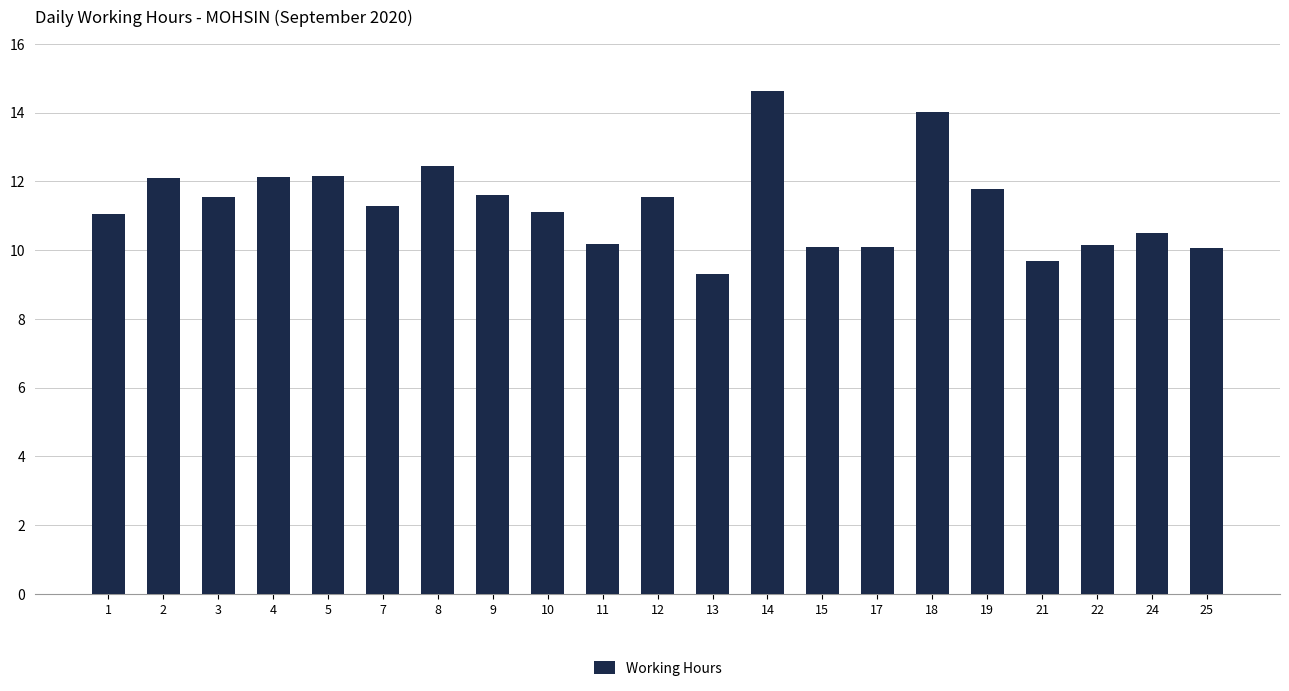

The value at 24 is 10.5. True or false?

True